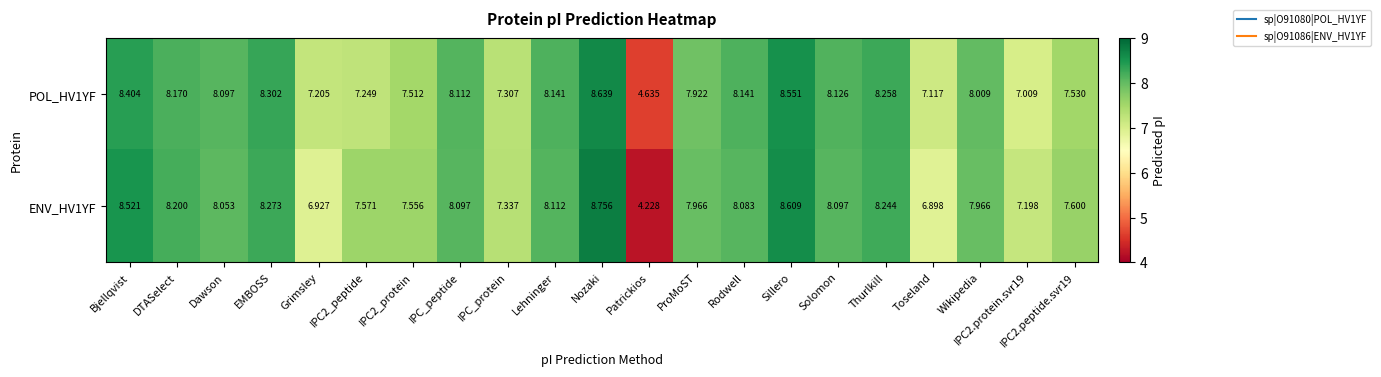

At which label does ENV_HV1YF first exceed 8?

Bjellqvist